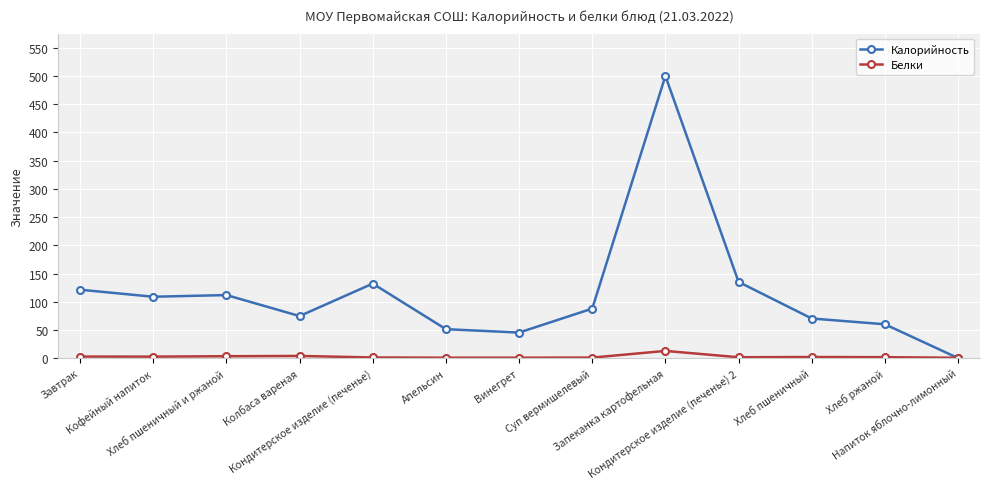

At which category does the chart reach its peak across all series?

Запеканка картофельная